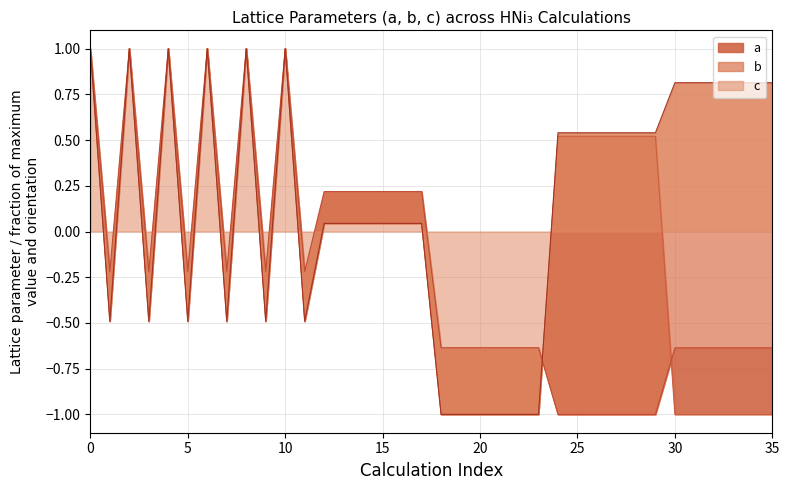

How many data points in b are above 0?

12